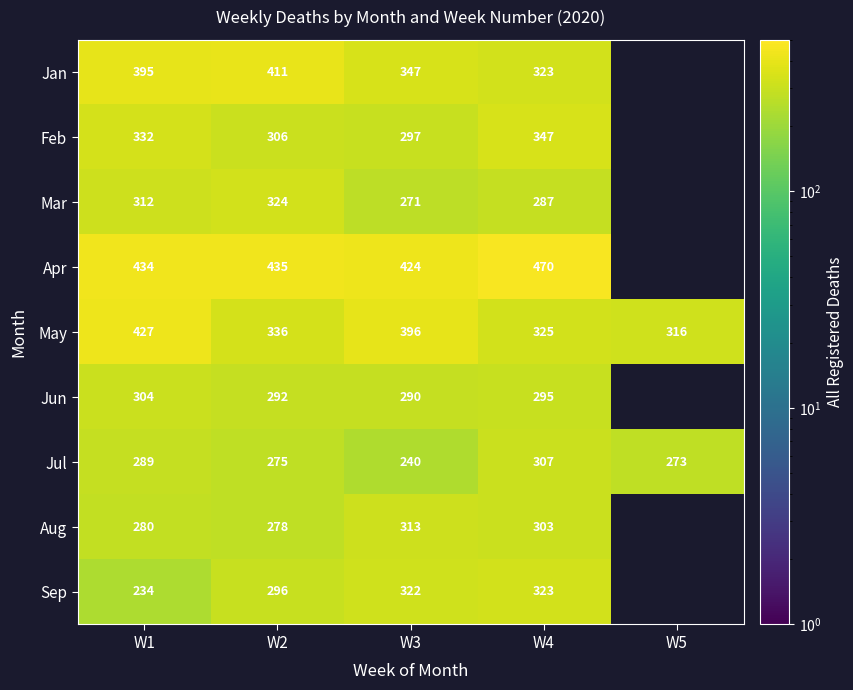

Rank the series at W1 from lowest to highest value.

Sep, Aug, Jul, Jun, Mar, Feb, Jan, May, Apr